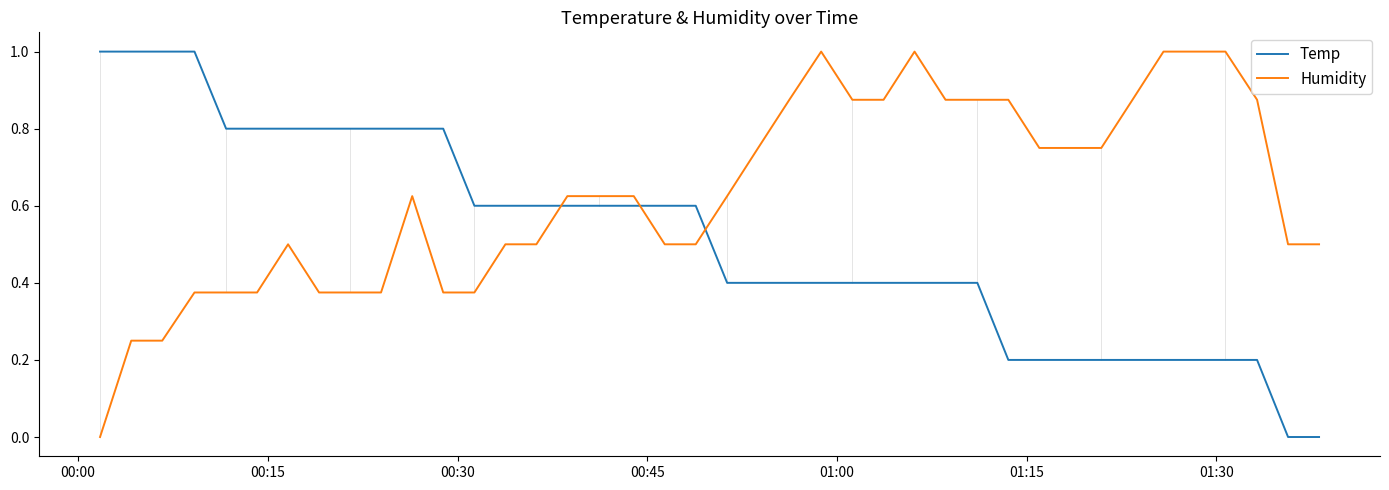

How many intersections are there between Temp and Humidity?

3